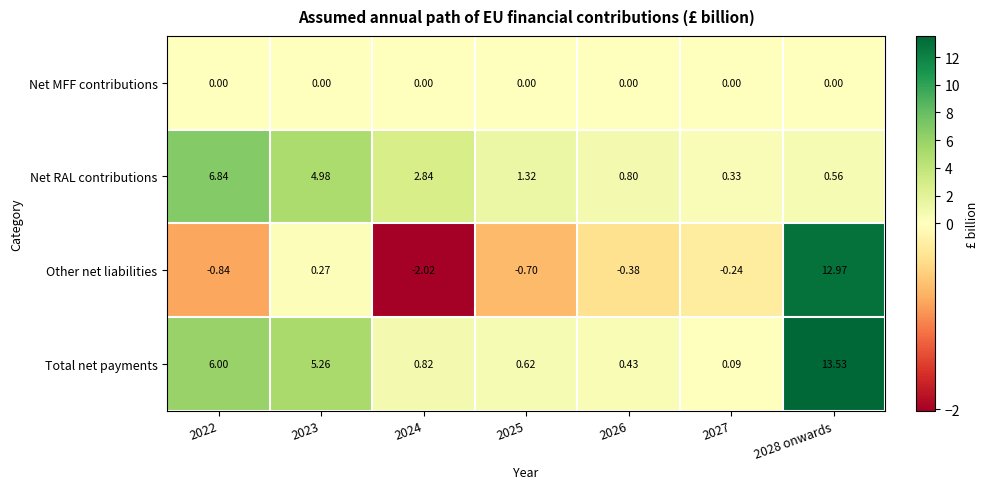

Which series has the widest spread of values?

Other net liabilities